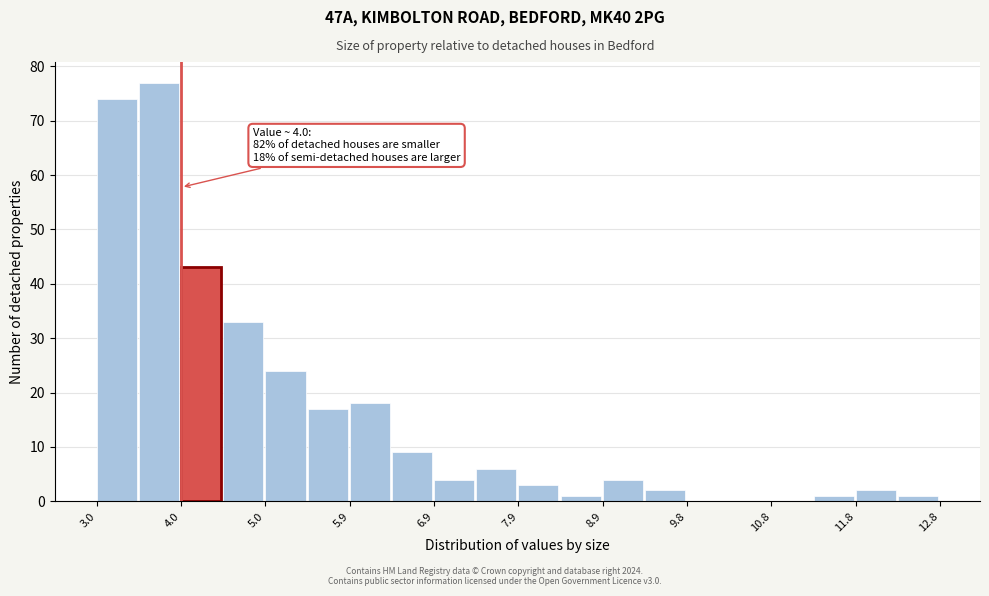

Over which range of the x-axis is the bar tallest?

3.5 to 4.0